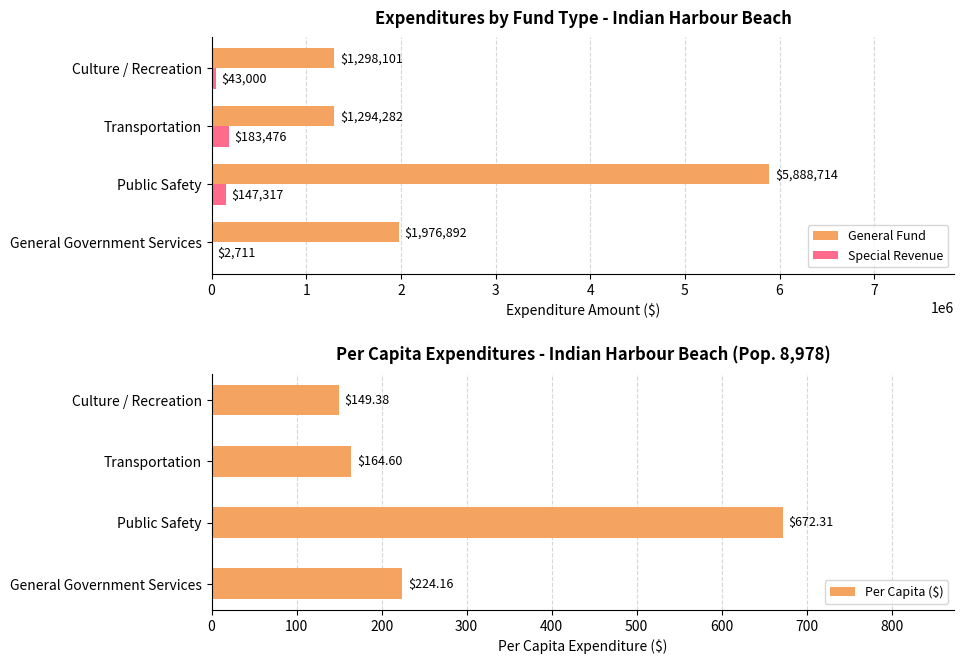

Reading left to right, what are all the values shown in this chart?

General Fund: 1976892.0	5888714.0	1294282.0	1298101.0
Special Revenue: 2711.0	147317.0	183476.0	43000.0
Per Capita ($): 224.2	672.3	164.6	149.4